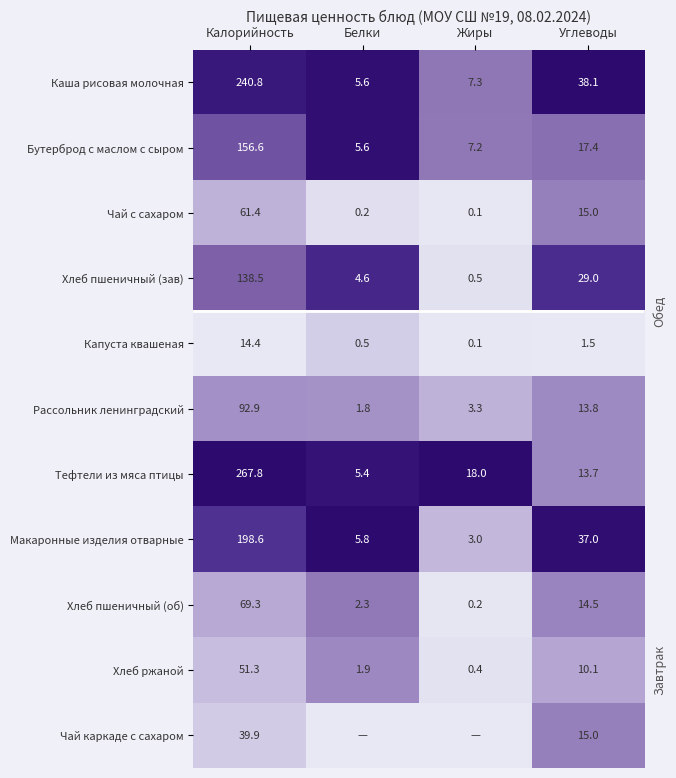

How many values in the Тефтели из мяса птицы series are below 18?

2